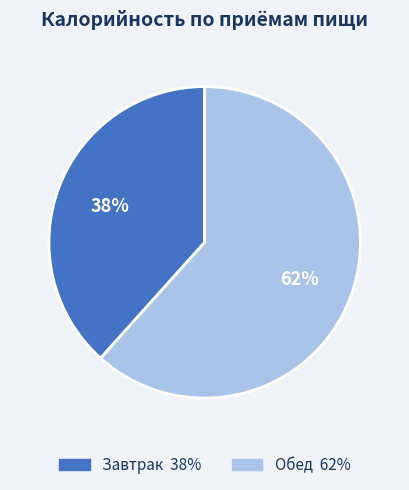

Between Обед and Завтрак, which is larger?

Обед